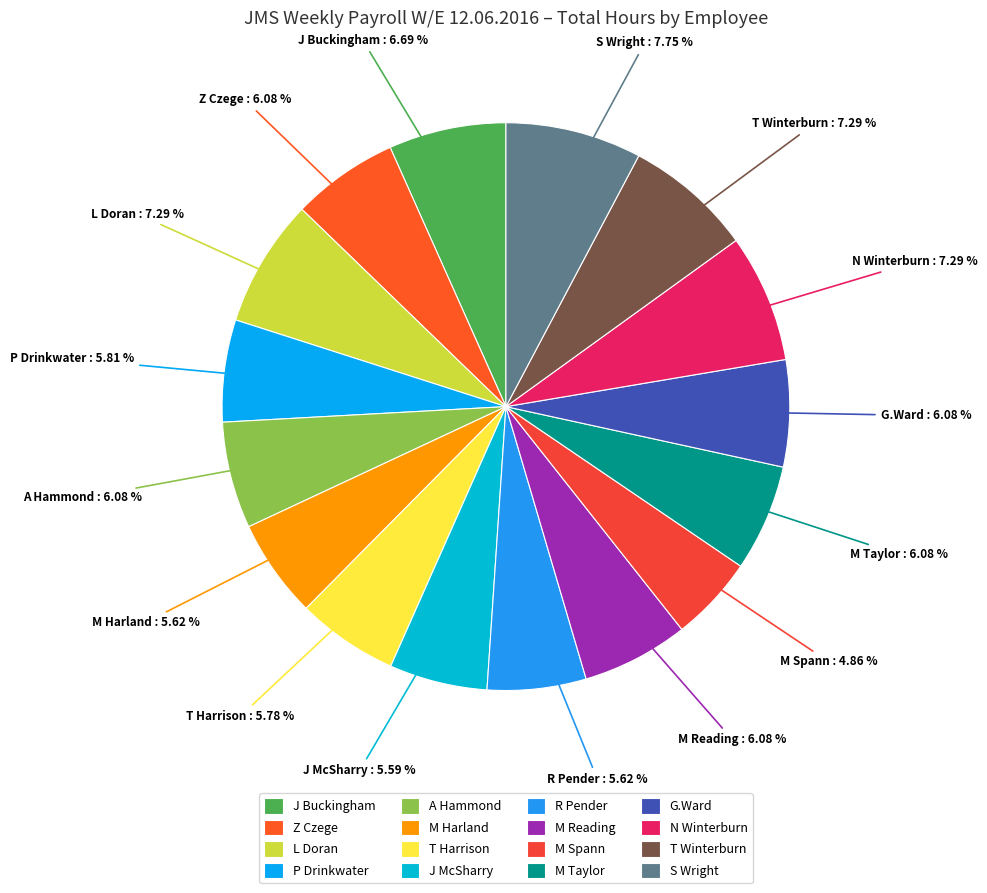

To the nearest percent, what percentage of the pie is S Wright?

8%